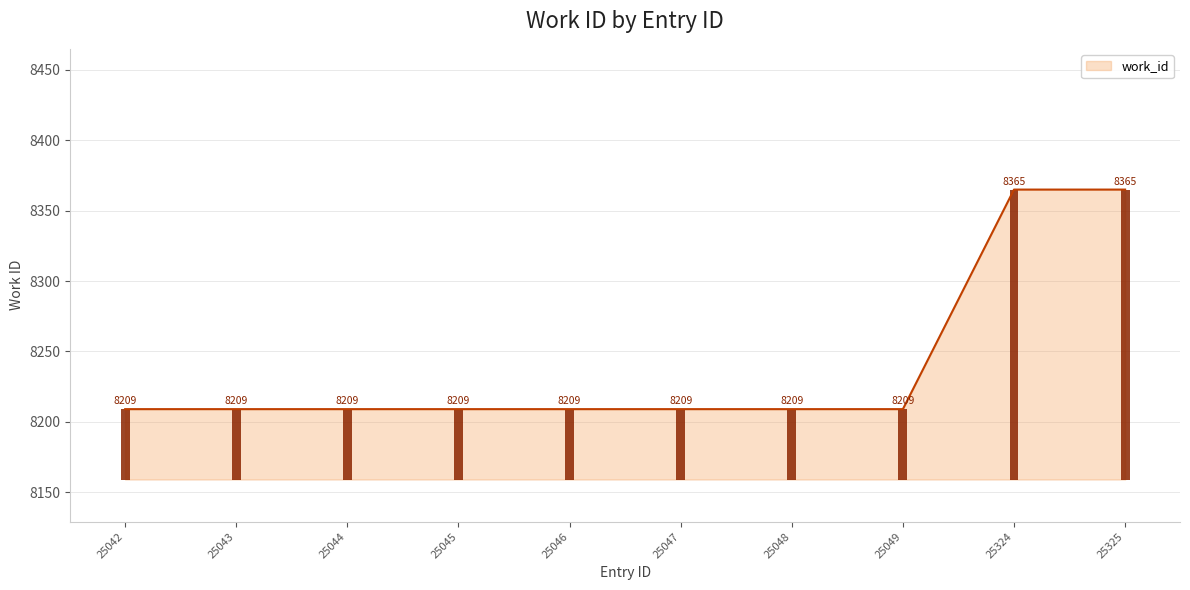

Count the number of values greater than 8209.

2